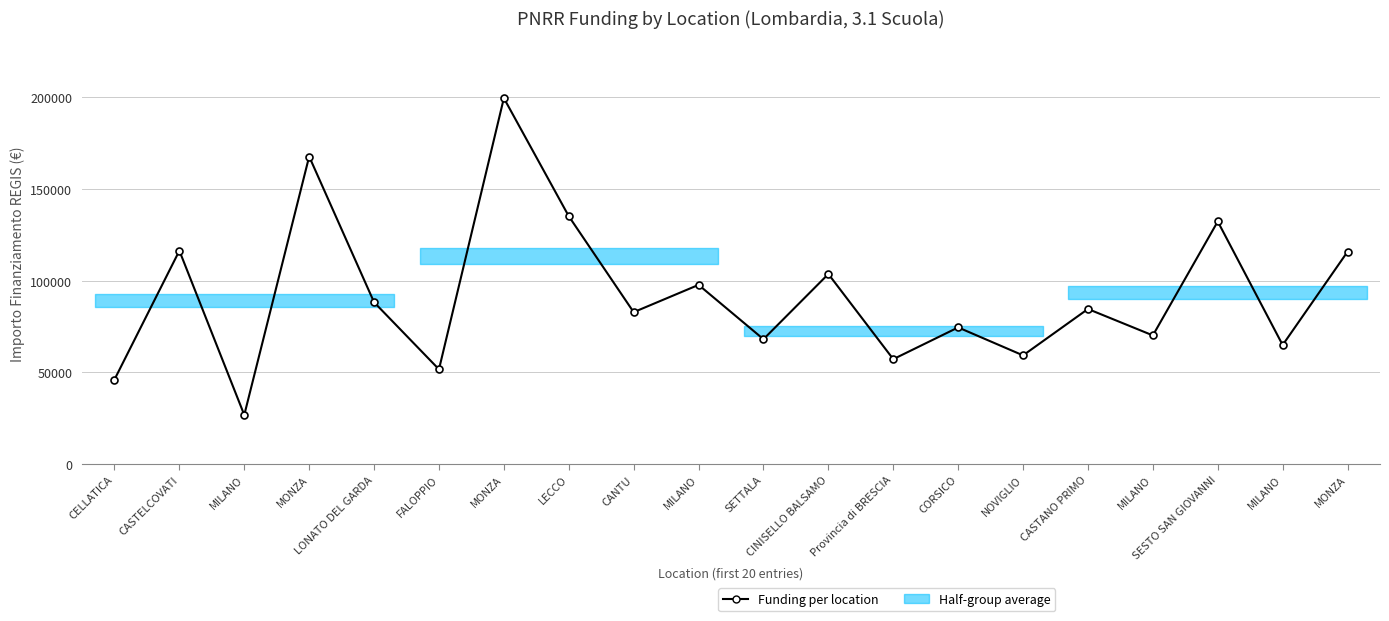

What is the change in value from NOVIGLIO to MONZA?

+56560.9